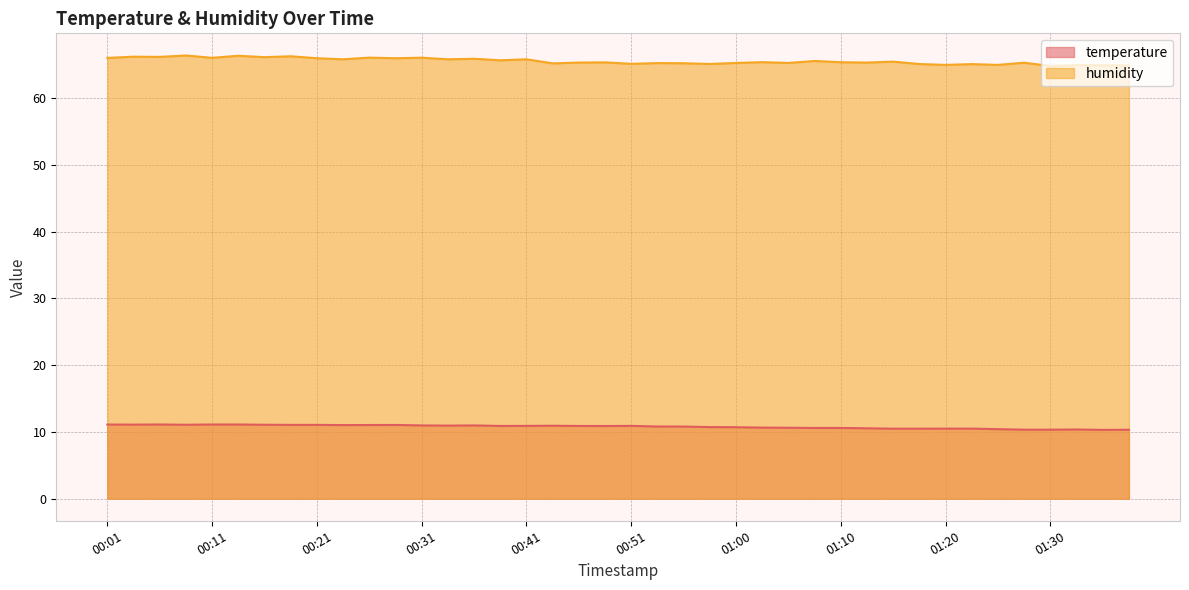

True or false: temperature and humidity cross at least once.

False